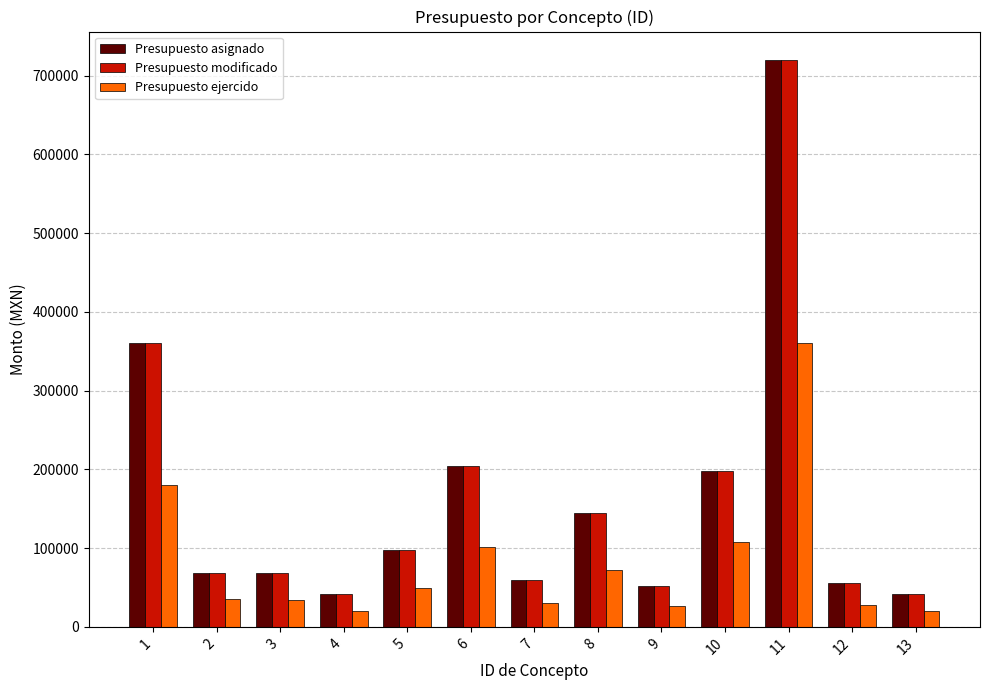

What is the greatest value displayed?

720000